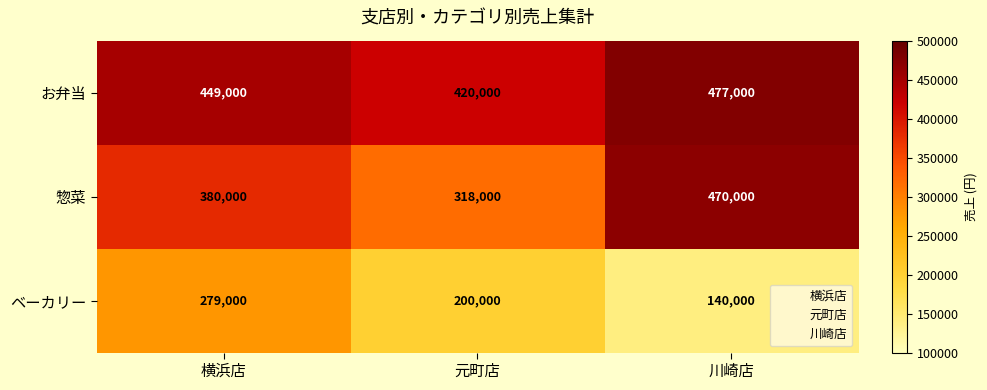

Which series has the widest spread of values?

惣菜